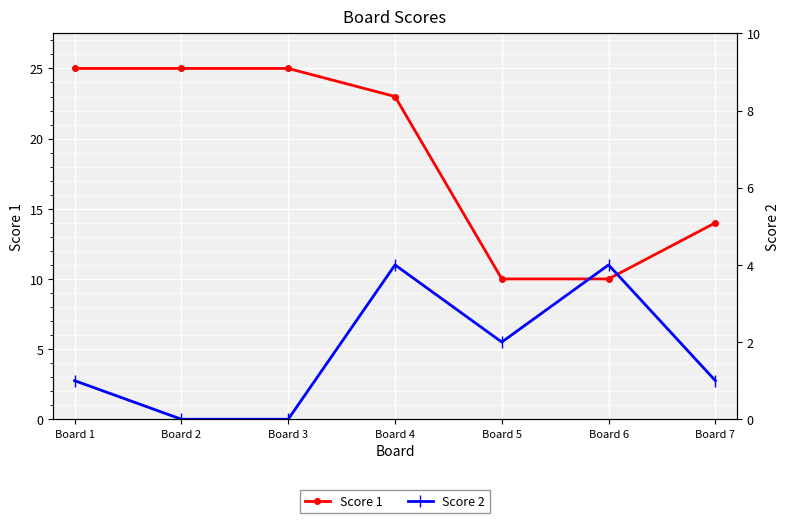

Does the chart display data point markers on the line(s)?

Yes